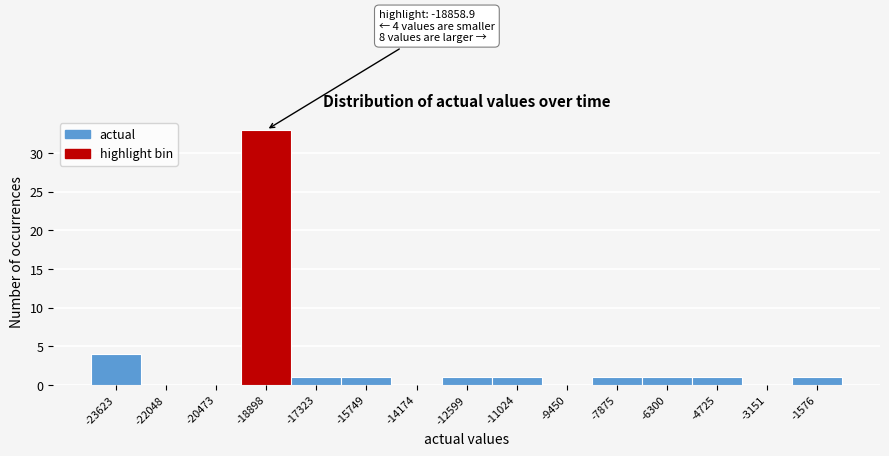

Reading left to right, list all the values displayed in this chart.

-23623=4	-22048=0	-20473=0	-18898=33	-17323=1	-15749=1	-14174=0	-12599=1	-11024=1	-9450=0	-7875=1	-6300=1	-4725=1	-3151=0	-1576=1